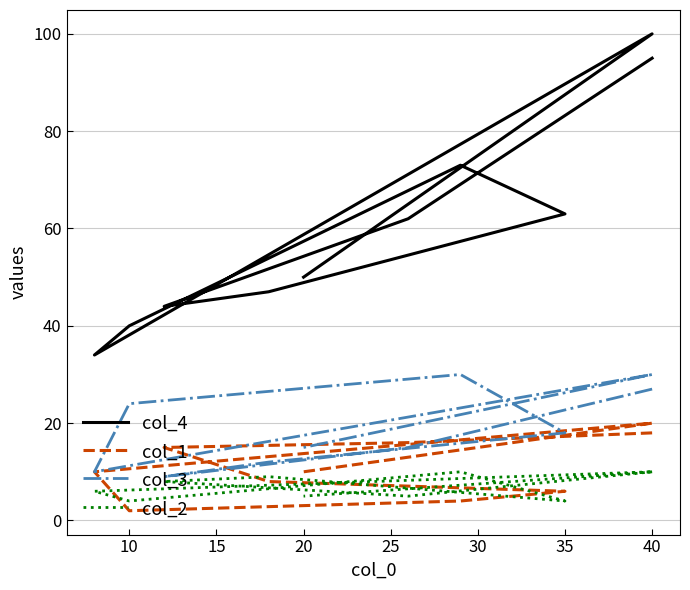

Which has a higher value, 30 or 35?

30